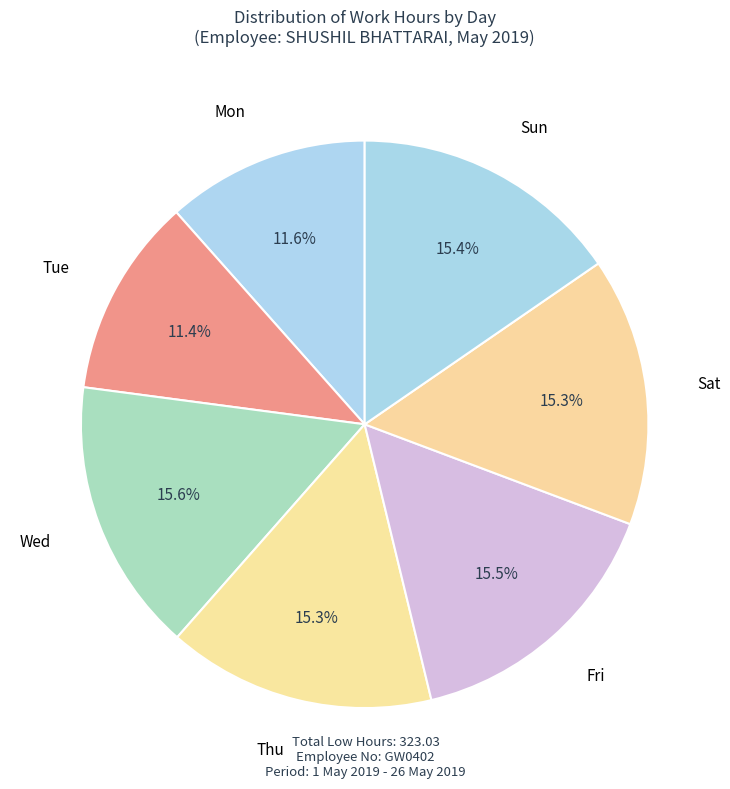

How many segments does this pie chart have?

7